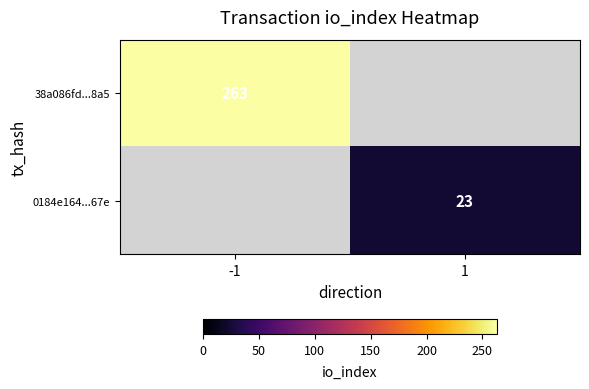

The 38a086fd...8a5 series shows 263 at -1. True or false?

True